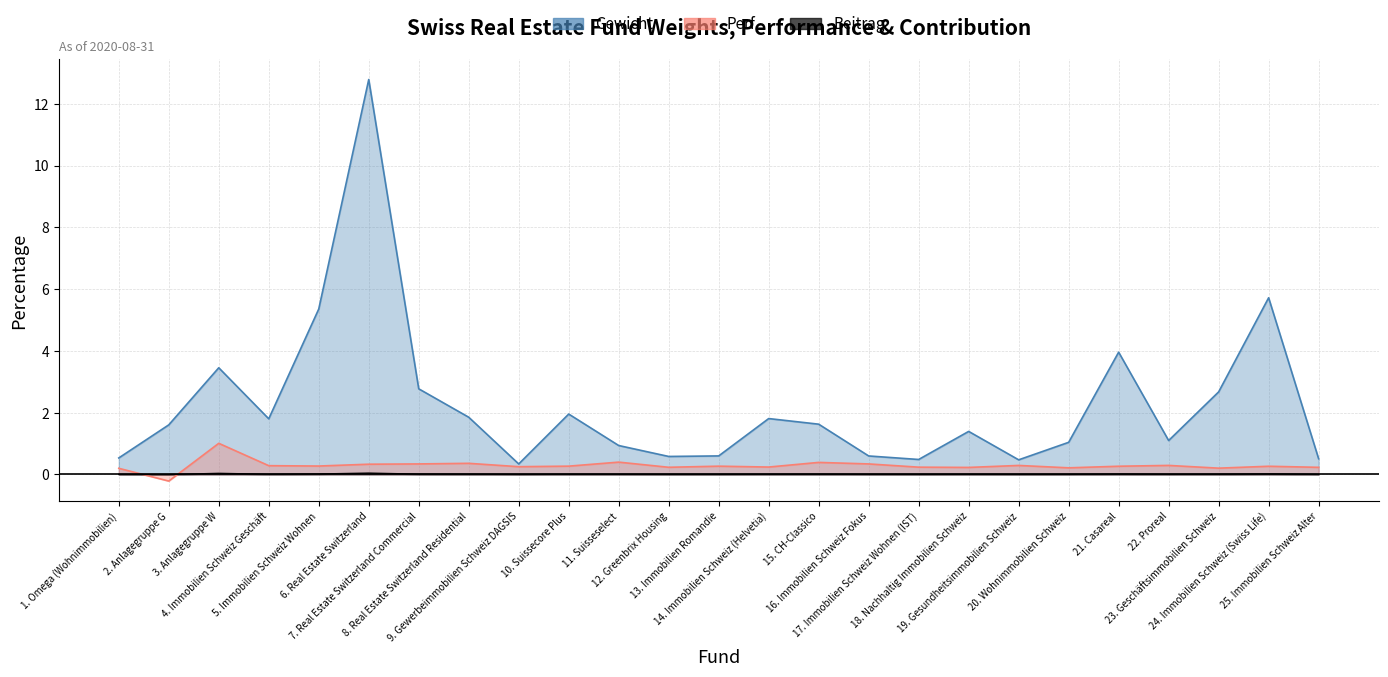

The value of Perf. at 1. Omega (Wohnimmobilien) is 0.2. True or false?

True